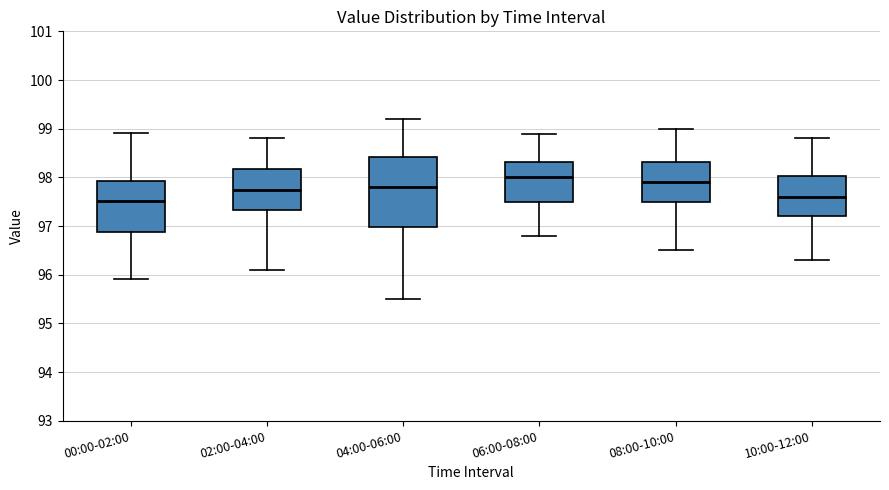

Where does the lower whisker of the box for 10:00-12:00 end on the y-axis? The values are not printed on the chart, so give them approximately, as read against the axis.

96.3